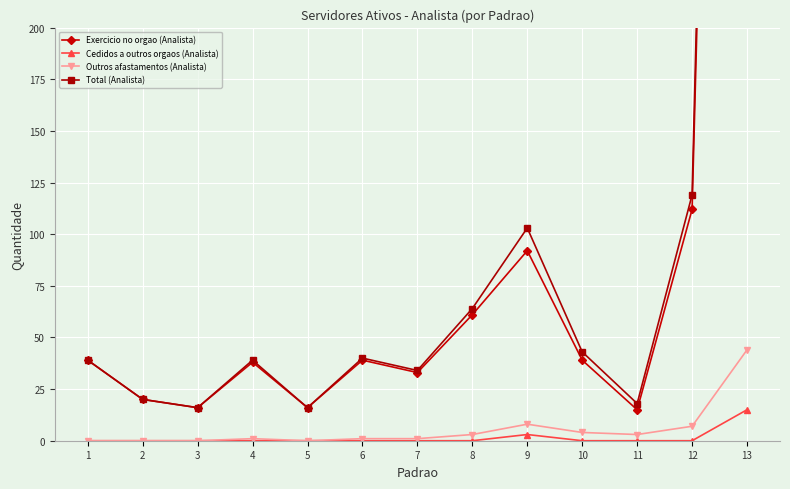

How many lines are shown in the chart?

4